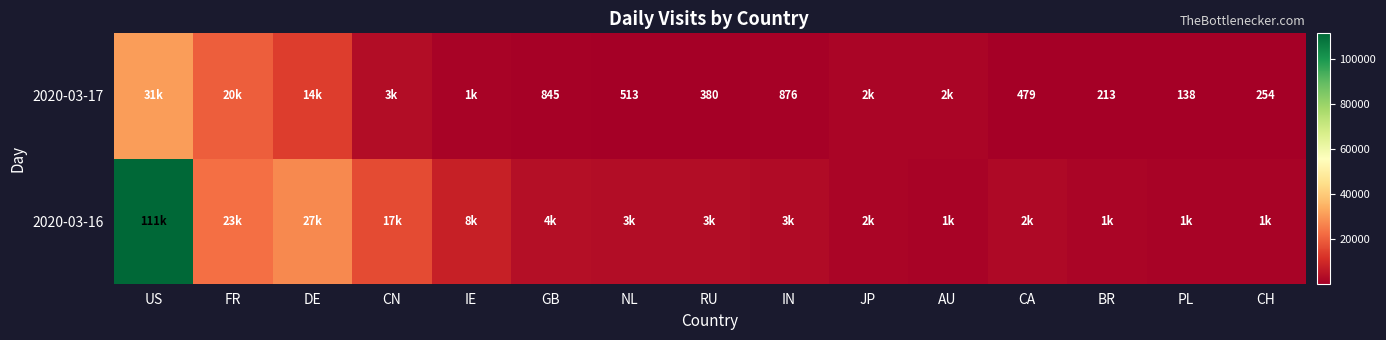

What is the difference between the 2020-03-17 values at NL and BR?

300